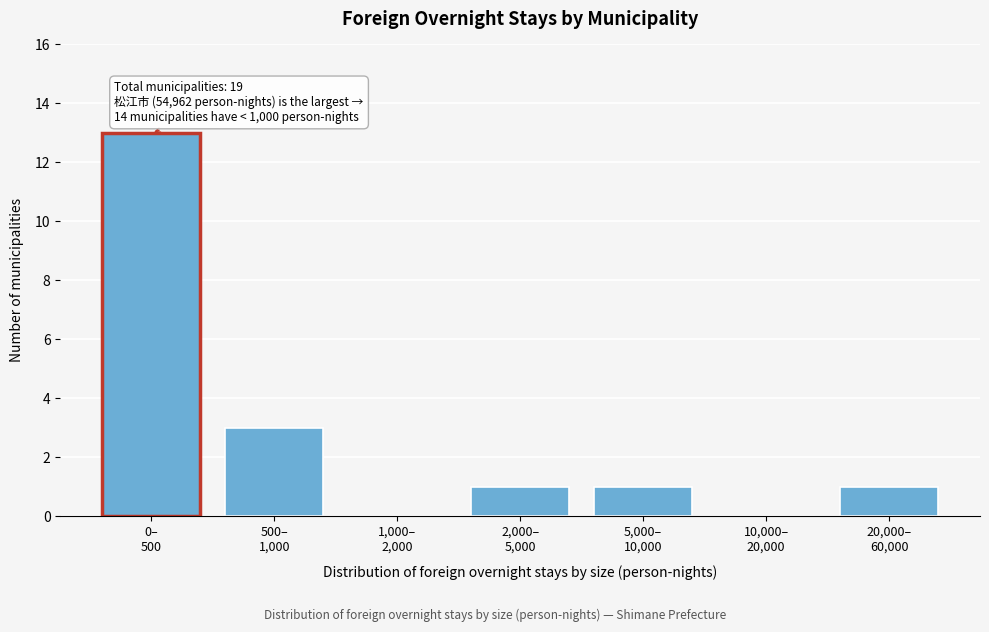

What is the maximum value shown in the chart?

13